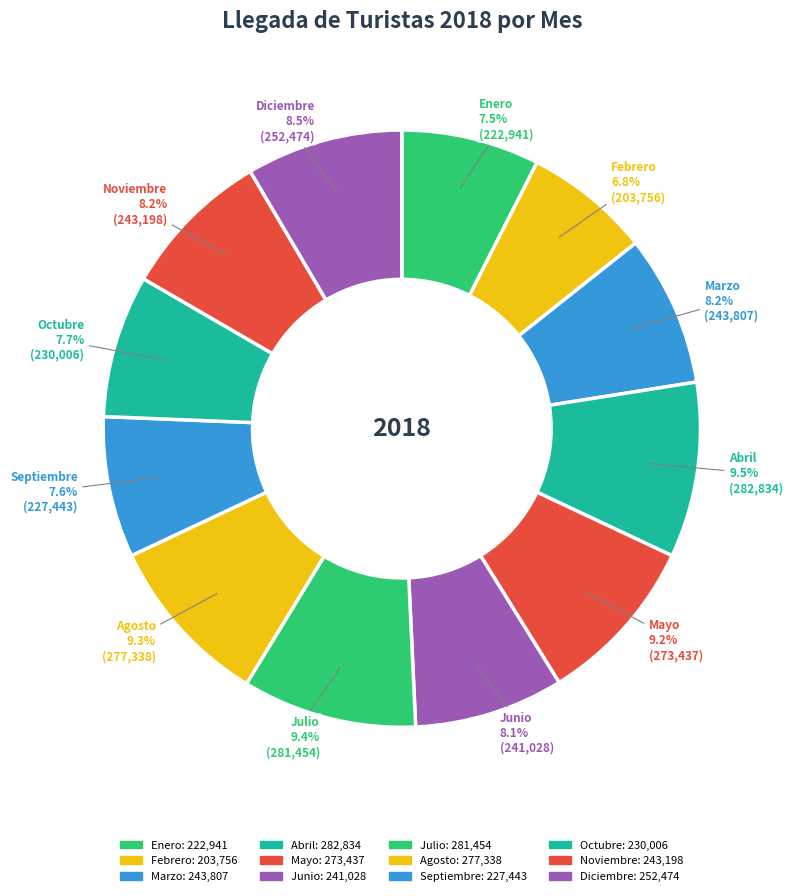

Count the number of slices in the pie.

12